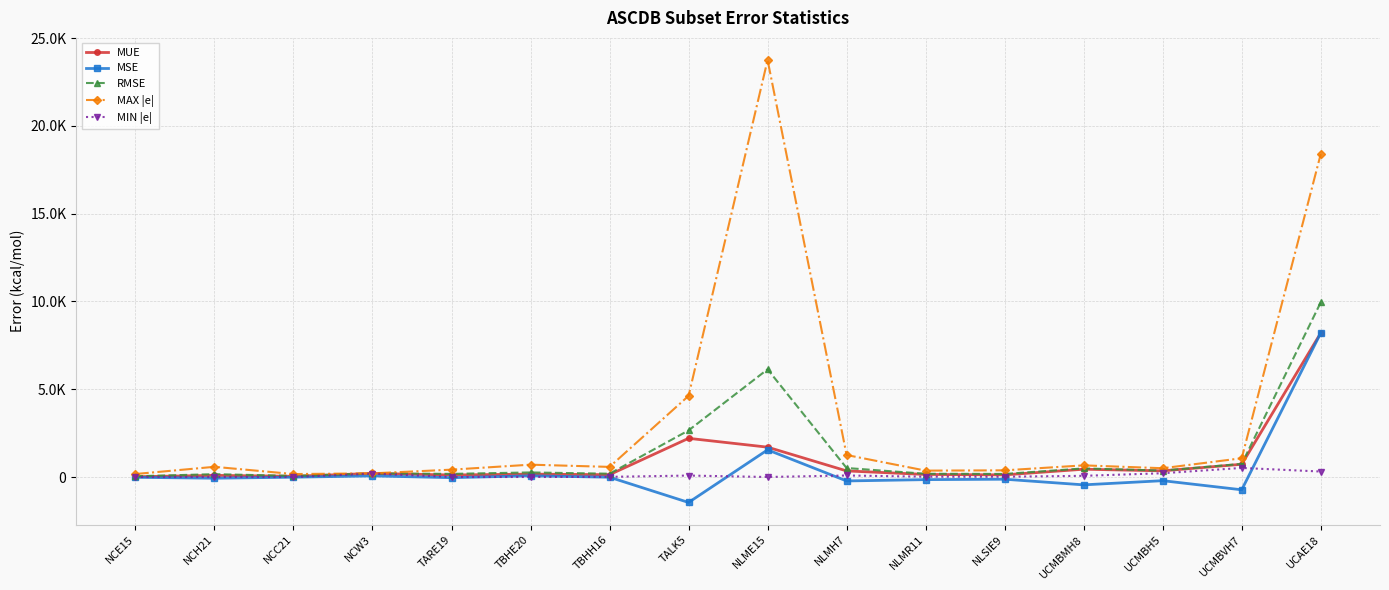

What is the sum of all MIN |e| values?

1543.0